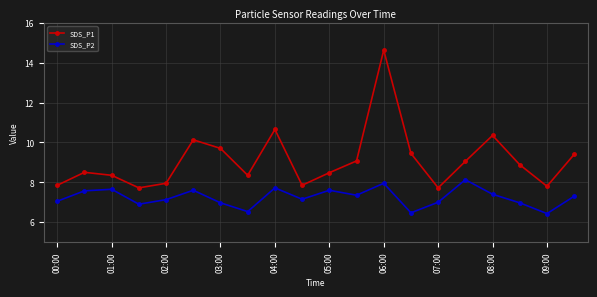

What is the difference between the maximum and second lowest values in the SDS_P2 series?

1.7